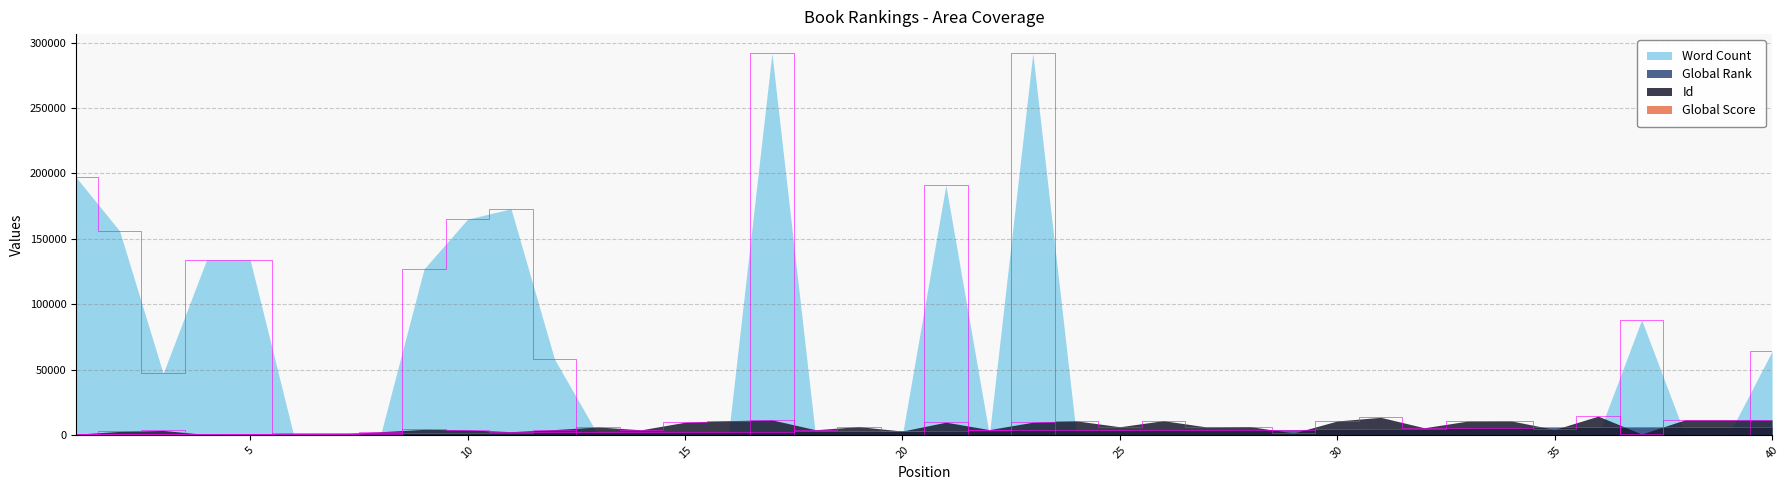

Which series has the largest total across all categories?

Word Count